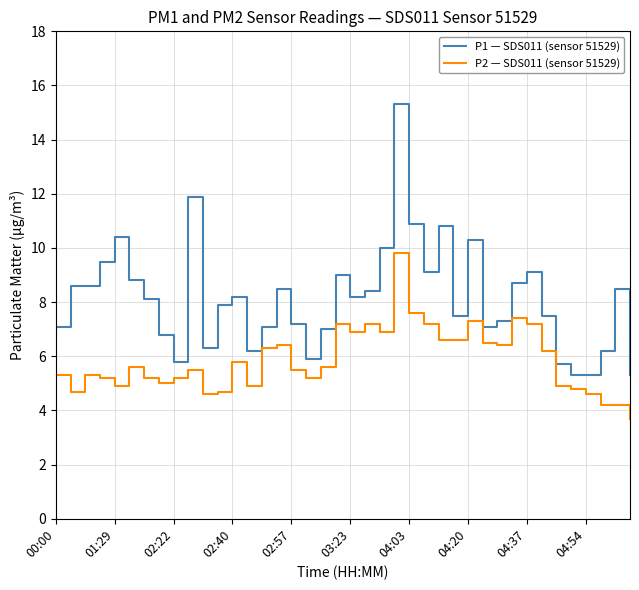

List the series in order of their overall mean, highest first.

P1 — SDS011 (sensor 51529), P2 — SDS011 (sensor 51529)